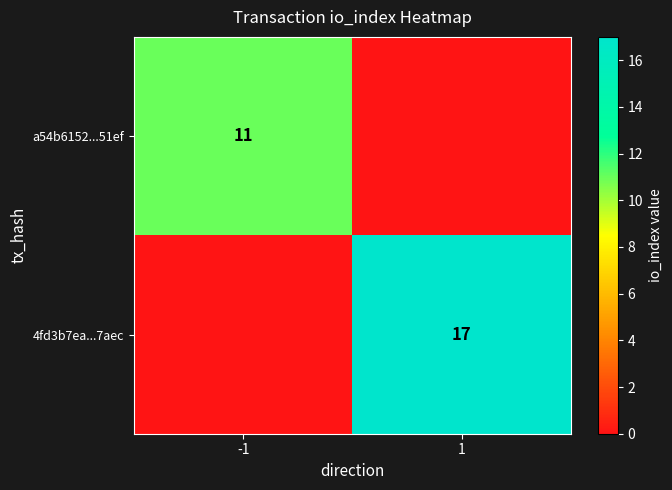

How many data points does each series have?

2